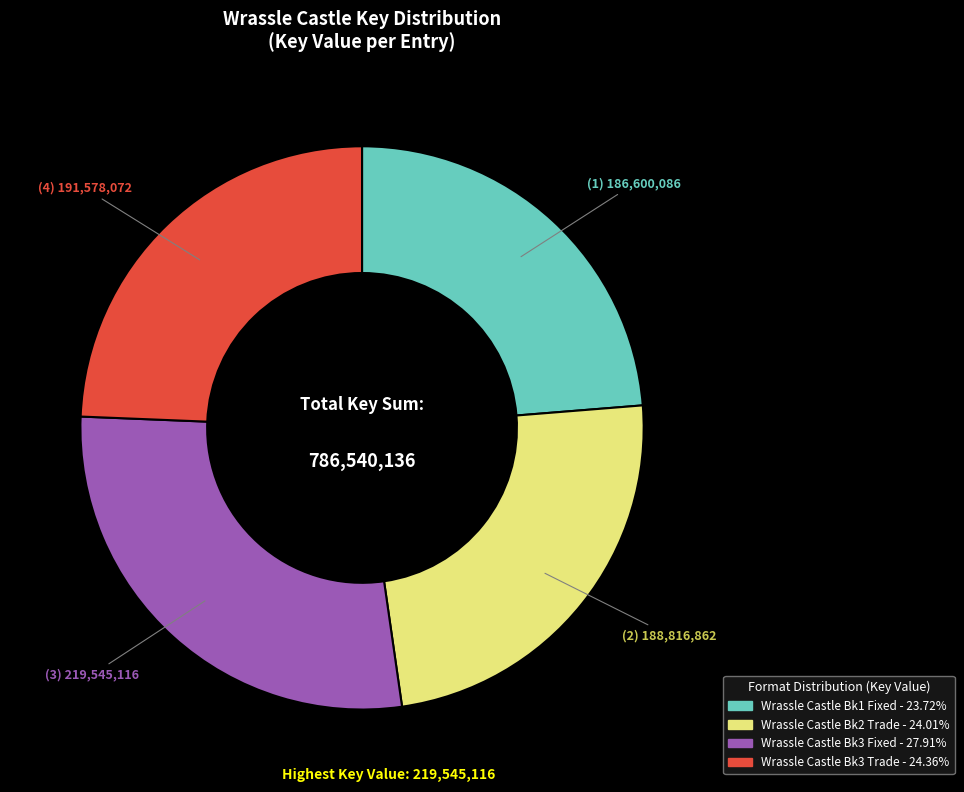

Is there any slice that represents more than half of the pie?

No